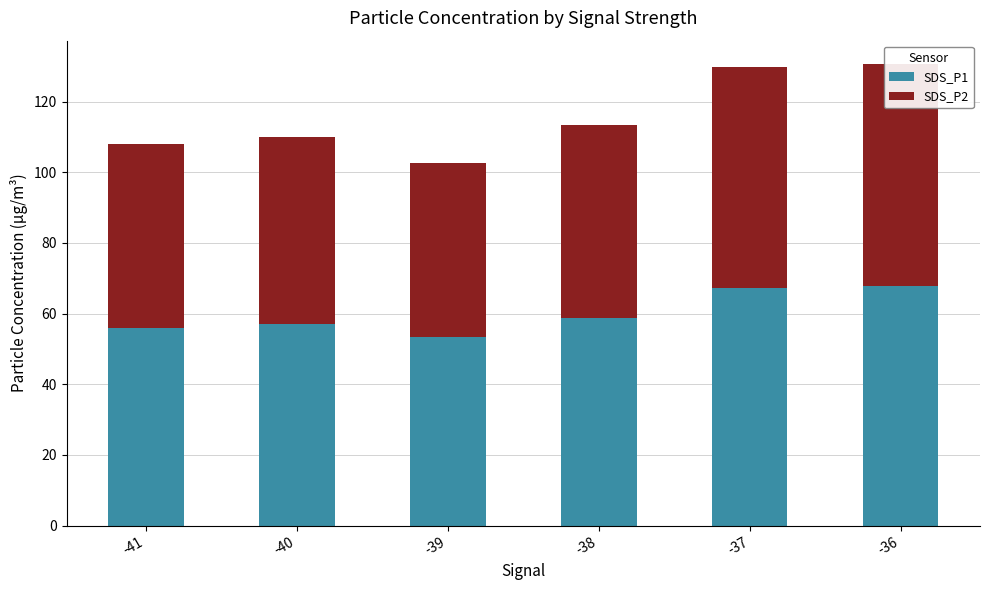

List the labels in order of SDS_P2 value, smallest first.

-39, -41, -40, -38, -37, -36